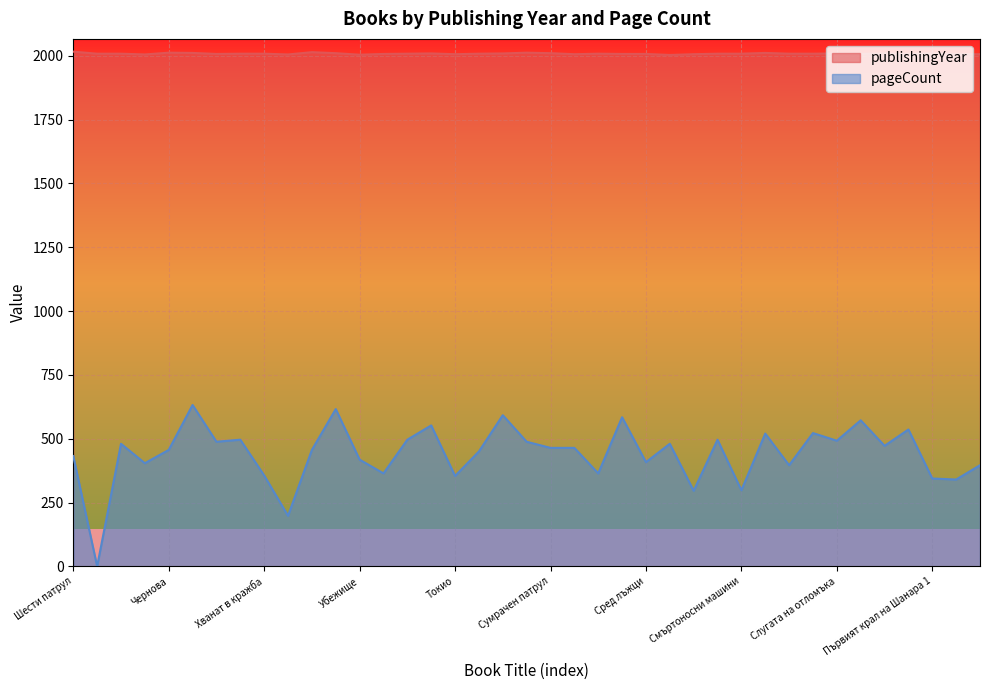

What is the value of the publishingYear point at the 12th from the left?

2010